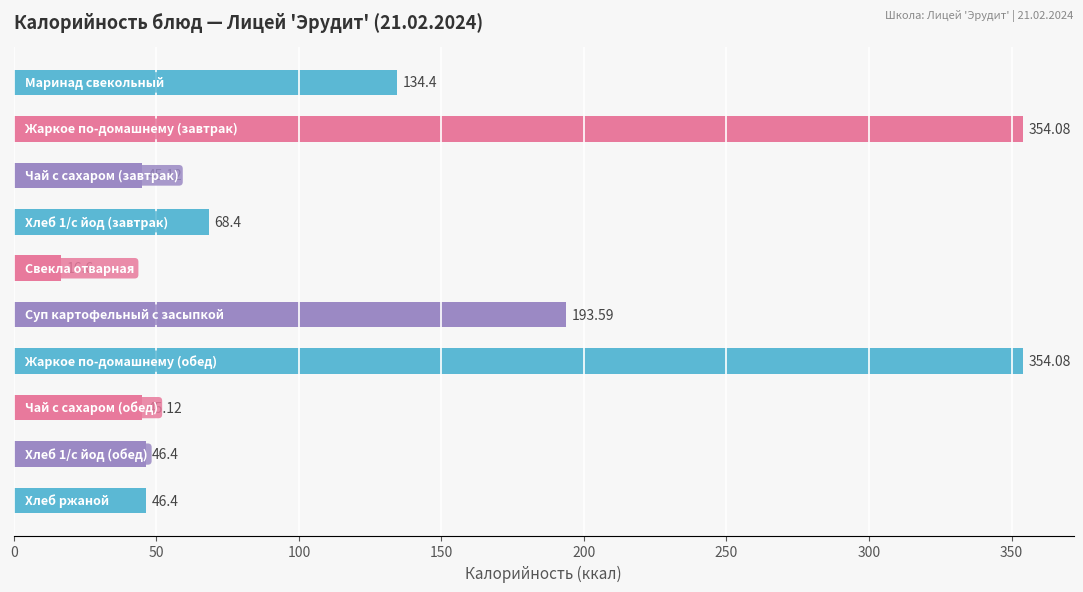

What is the difference between the second highest and minimum values?

337.5